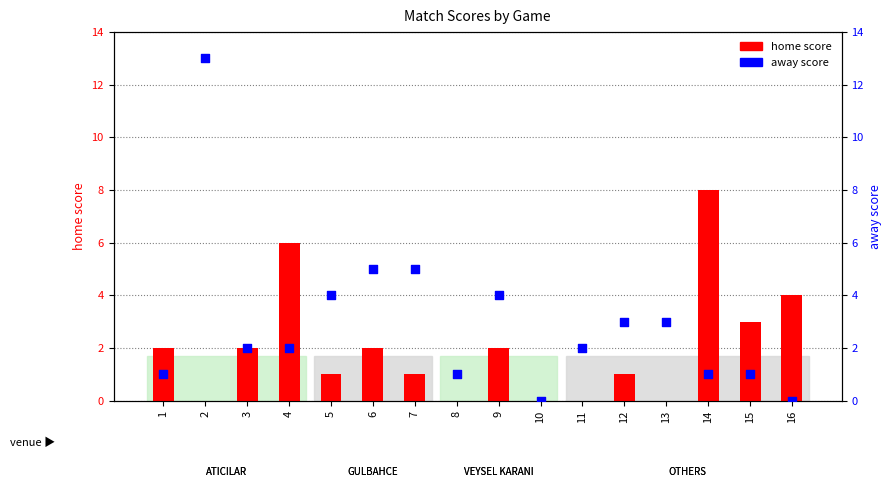

Is the value of home score at 11 greater than the value of away score at 14?

No